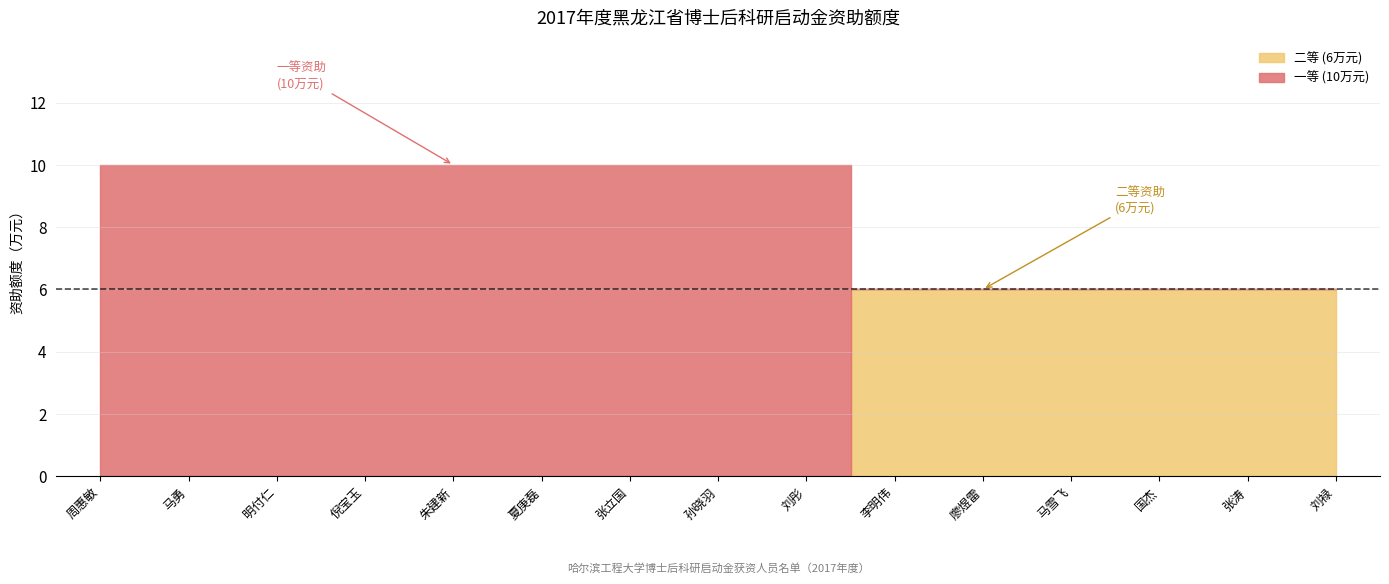

Is the value of 一等 (10万元) at 刘彤 greater than the value of 二等 (6万元) at 刘彤?

Yes